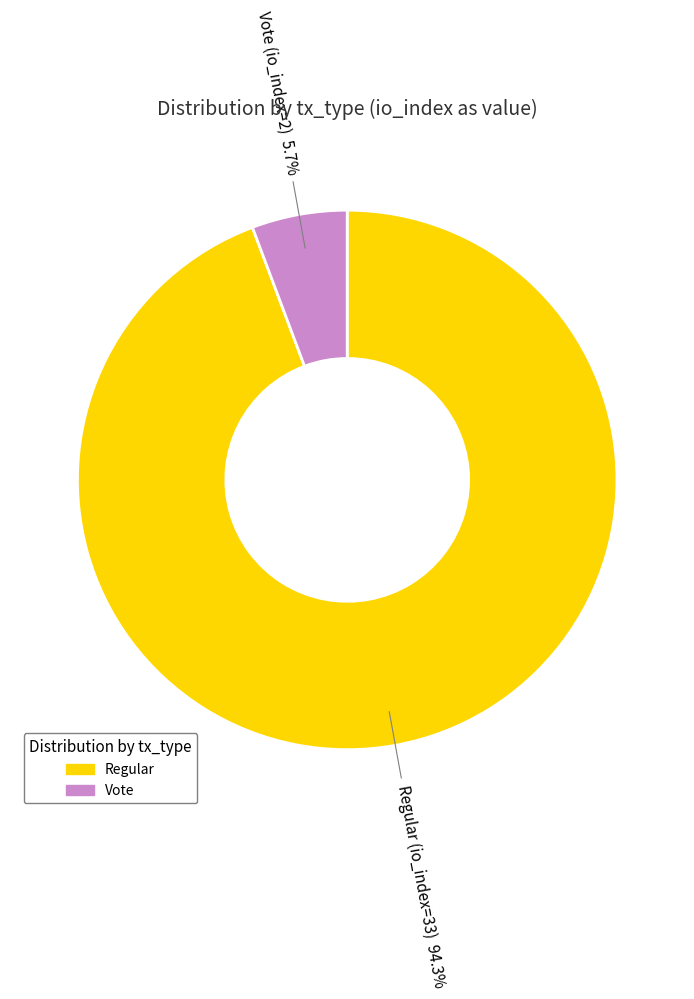

Does any single category account for the majority?

Yes